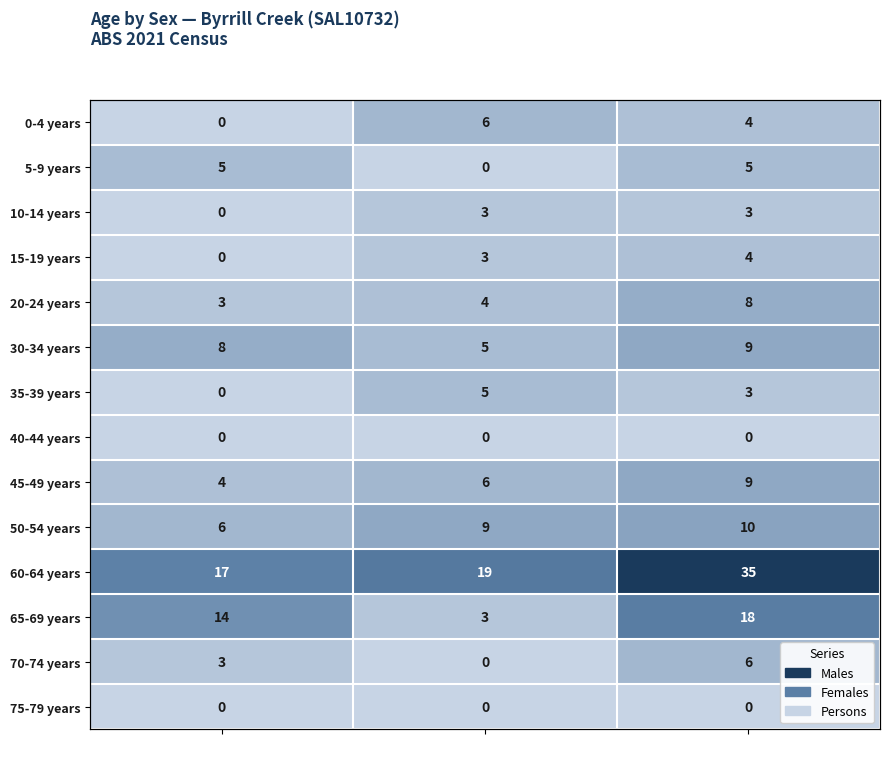

At which category does the chart reach its peak across all series?

Persons